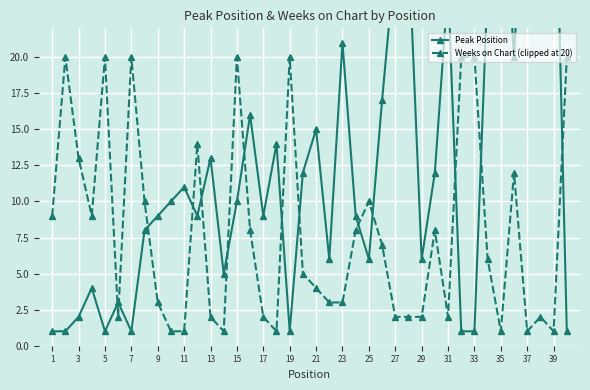

True or false: Weeks on Chart (clipped at 20) has a value of 2 at 17.

True